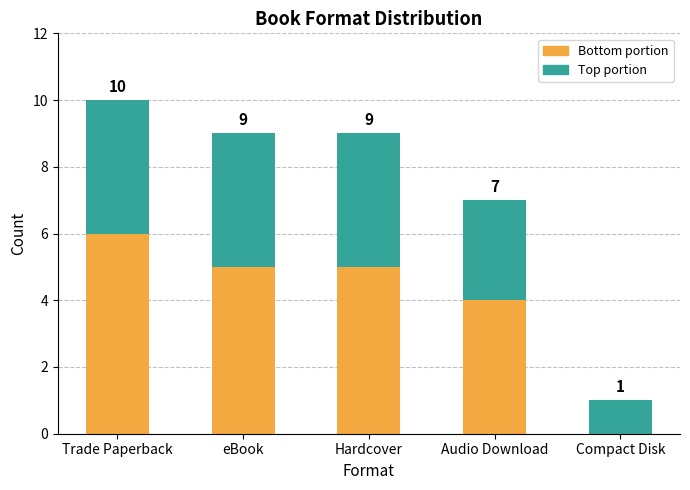

Which series changed the most between Hardcover and Audio Download?

Bottom portion